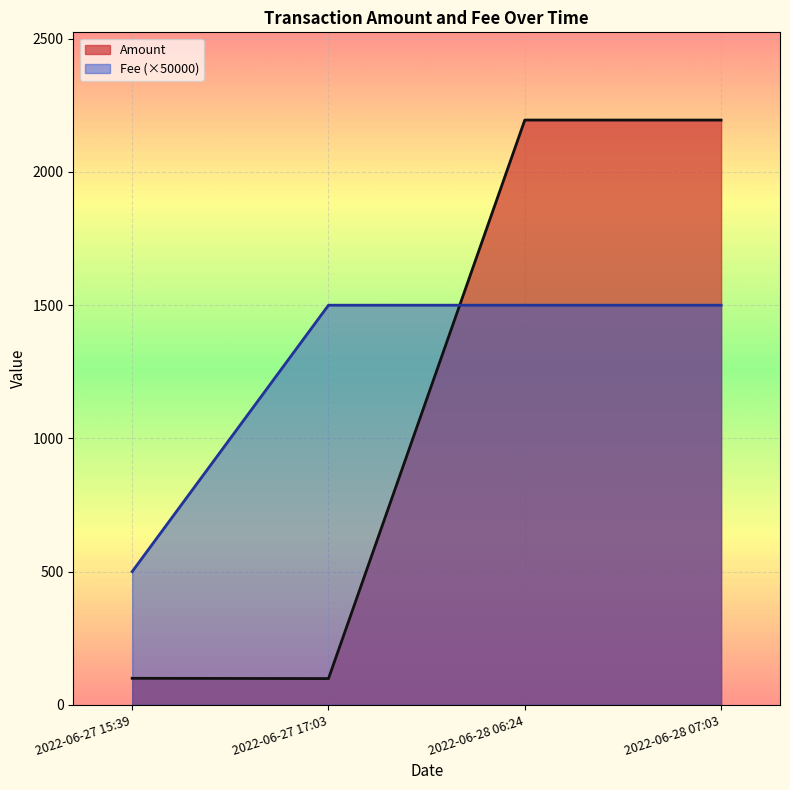

Which series has the widest spread of values?

Amount